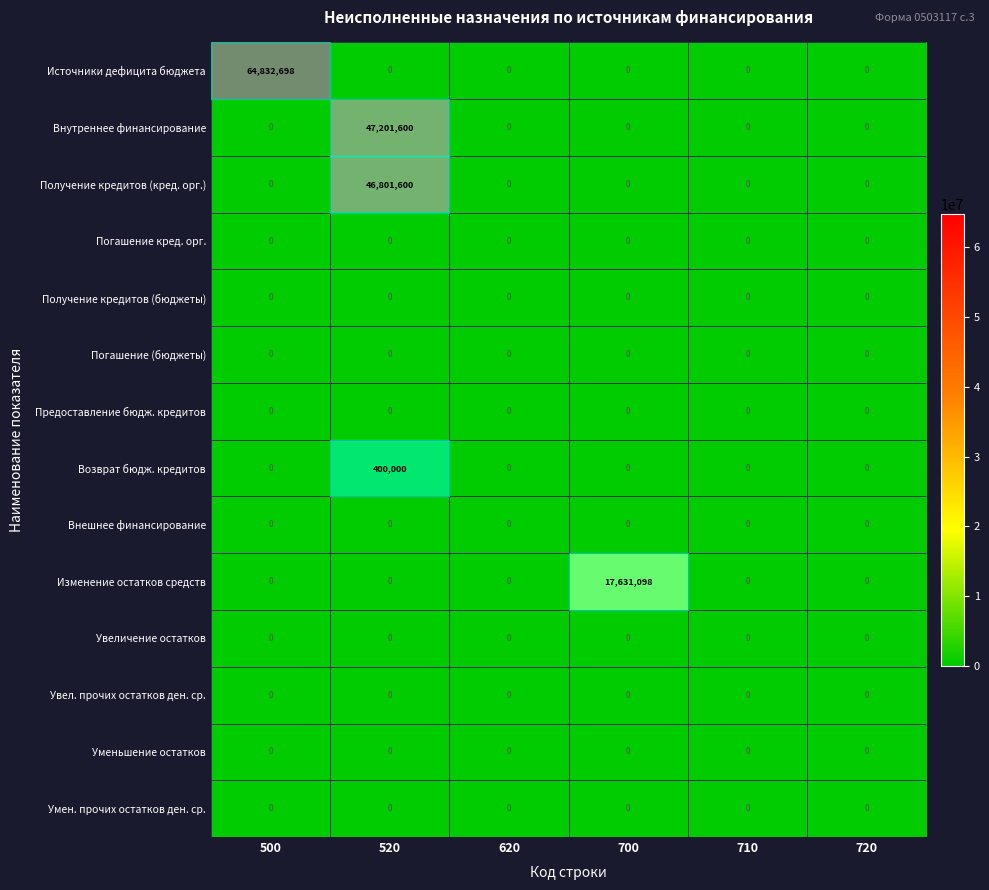

What is the highest value of the Источники дефицита бюджета series?

64832698